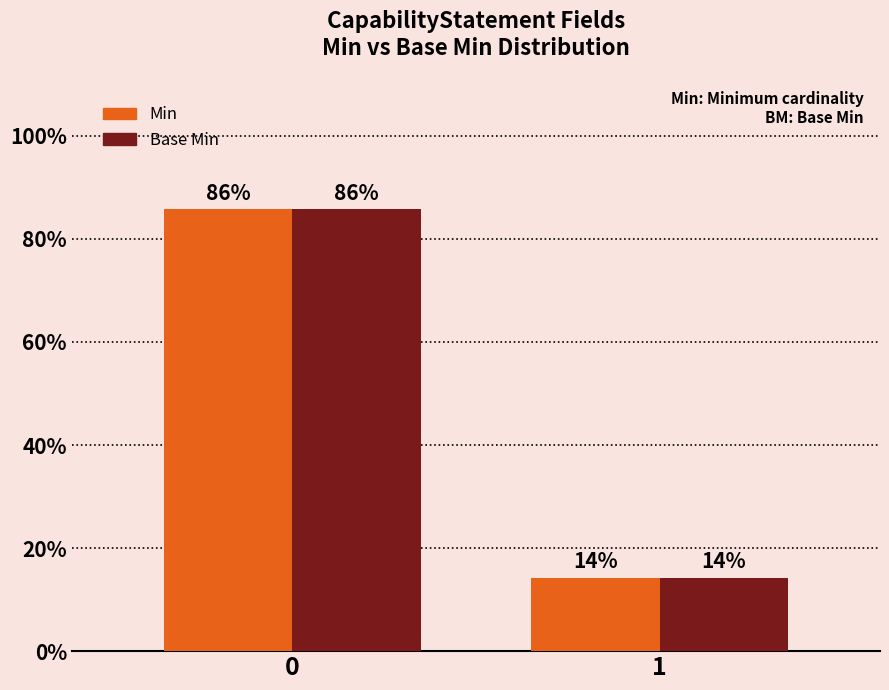

Between 0 and 1, which series saw the biggest shift?

Min